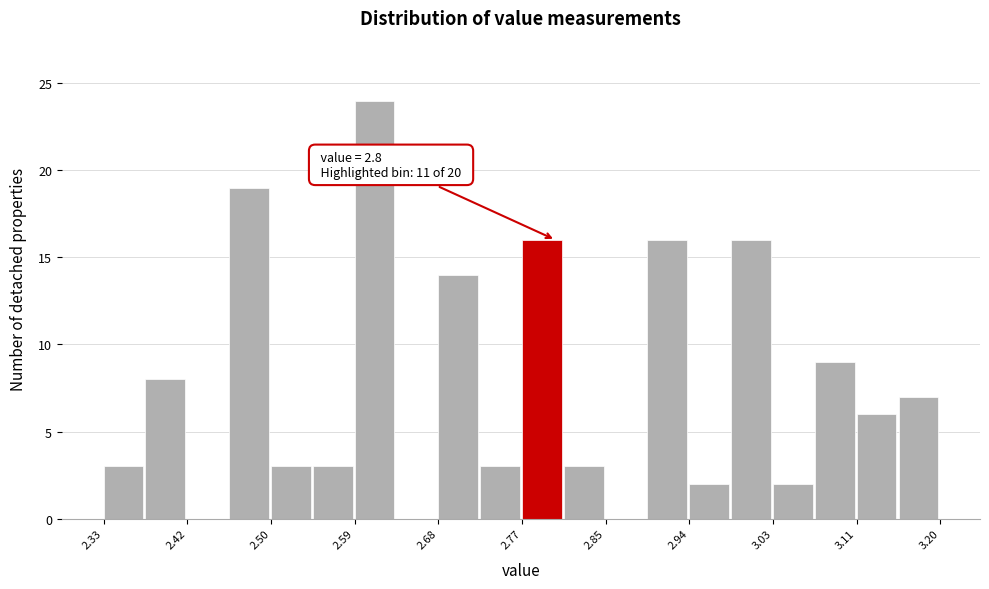

Which range on the x-axis has the tallest bar?

2.59 to 2.63